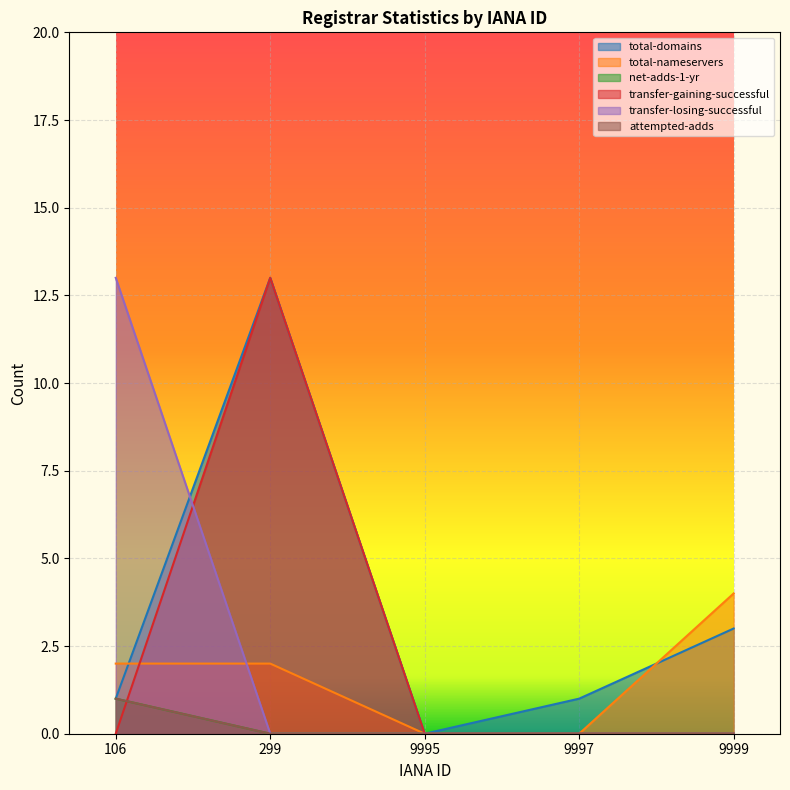

How many intersections are there between total-nameservers and total-domains?

2